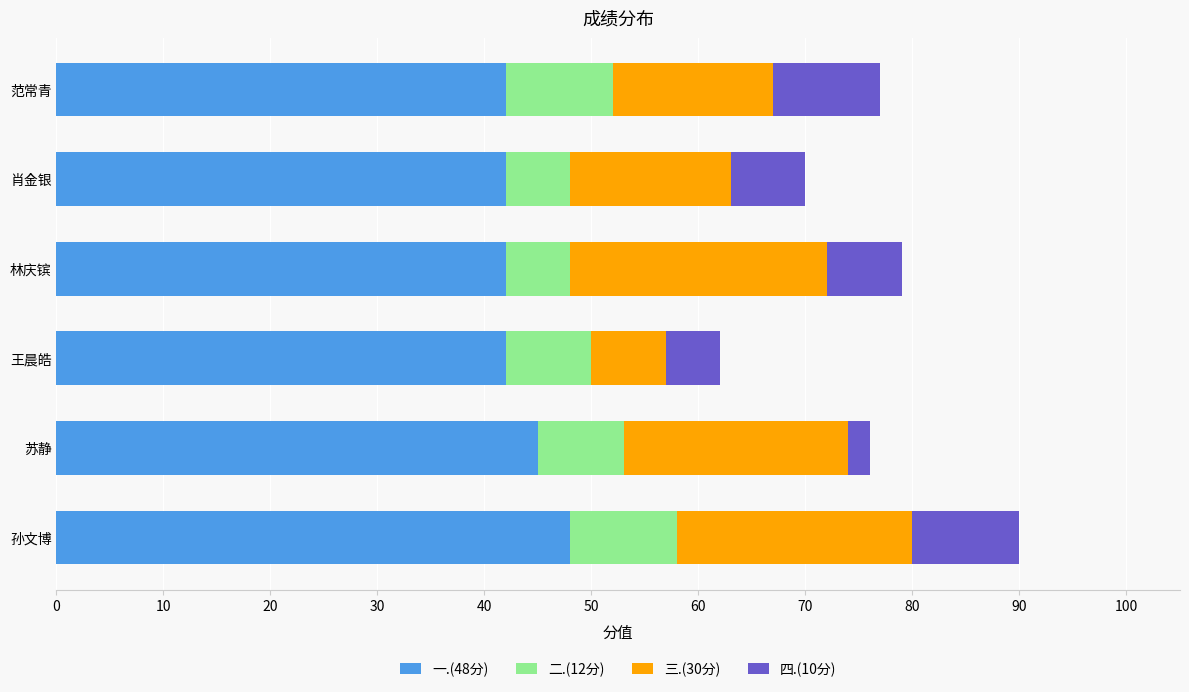

At which category is the sum across all series the highest?

孙文博